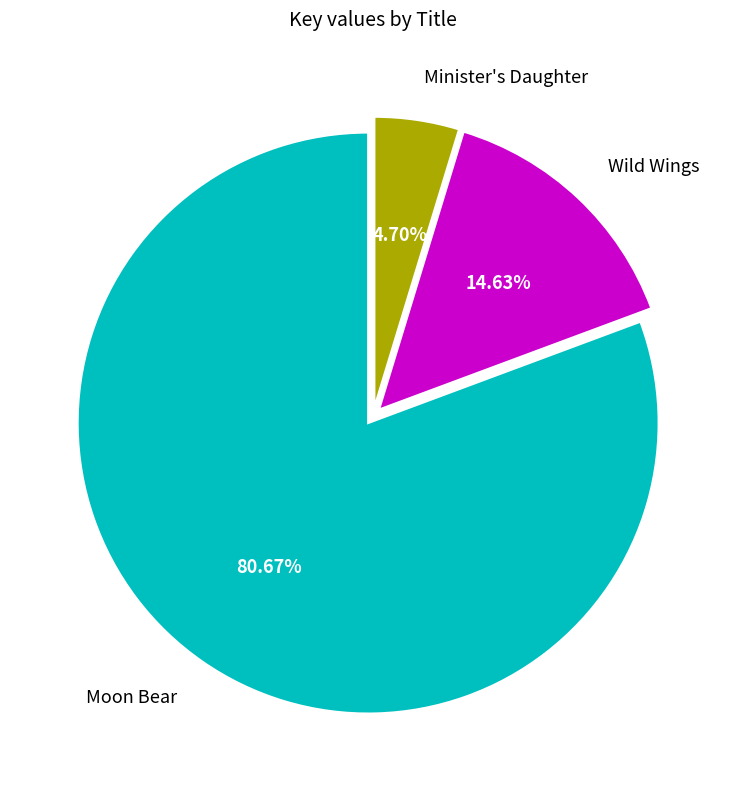

Is there a majority slice in this chart?

Yes